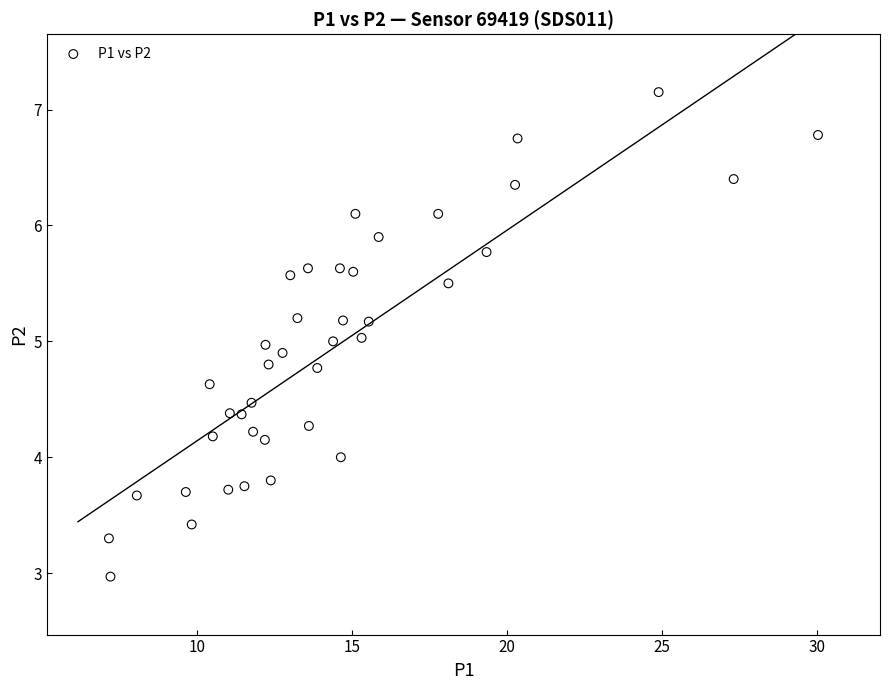

What is the range of X values (max minus min)?

22.9